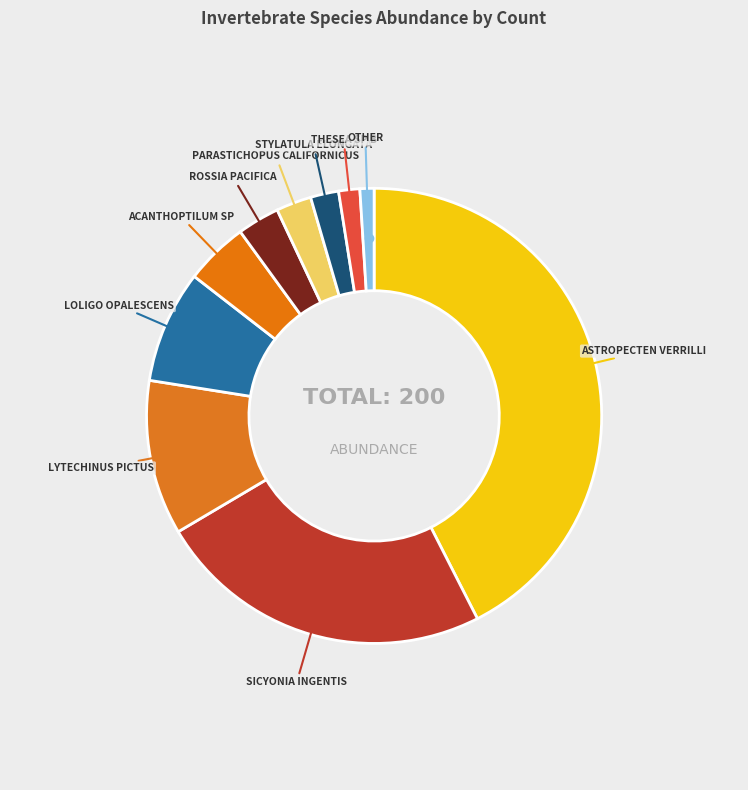

Count the number of slices in the pie.

10